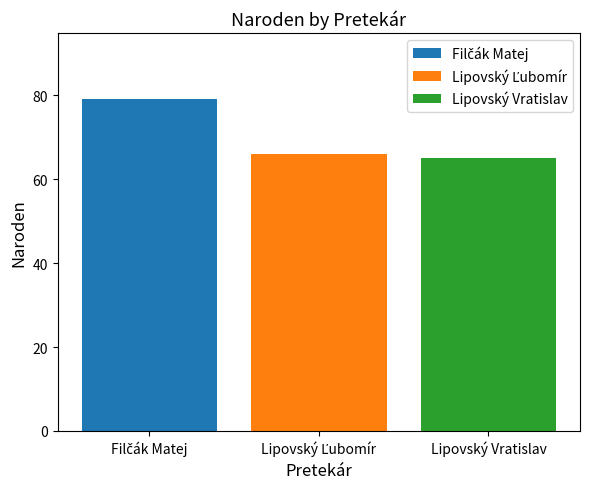

What is the maximum value shown in the chart?

79